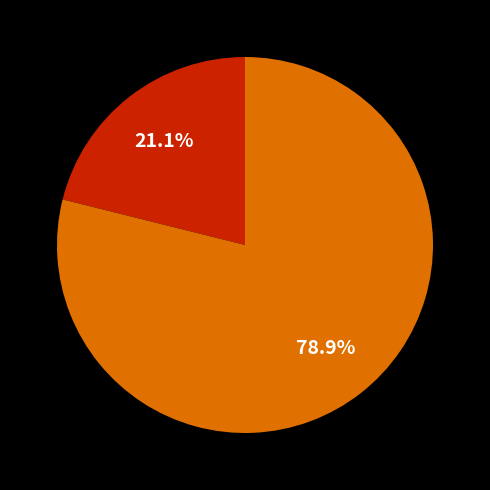

Is there any slice that represents more than half of the pie?

Yes